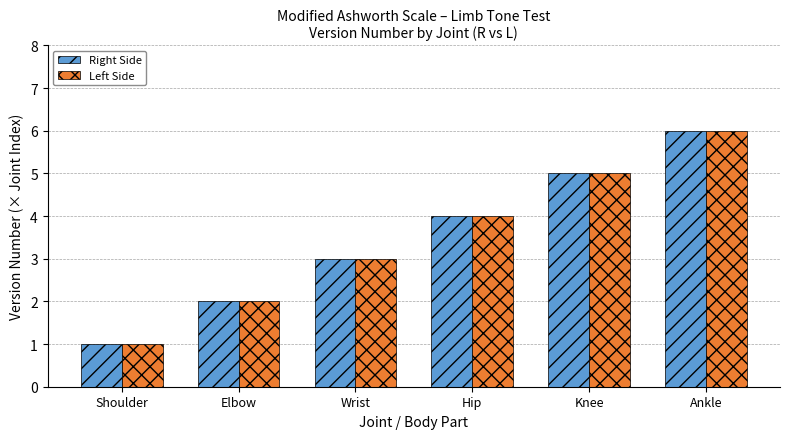

What position from the right is Wrist?

4